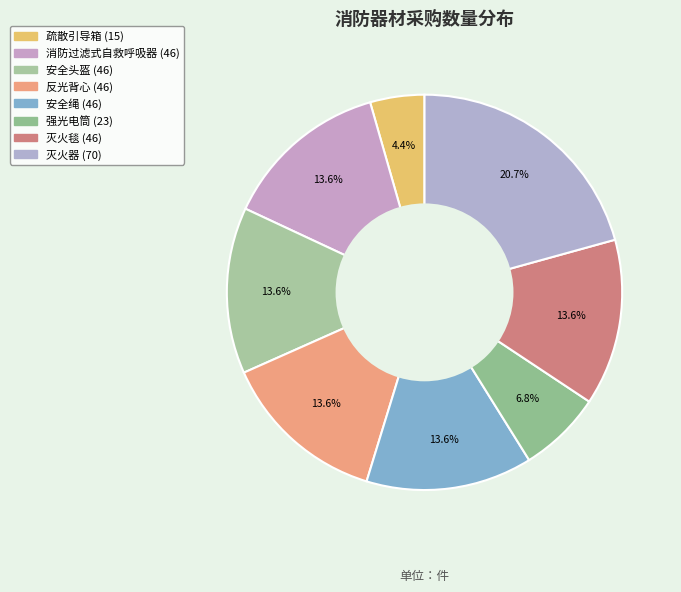

Count the number of slices in the pie.

8